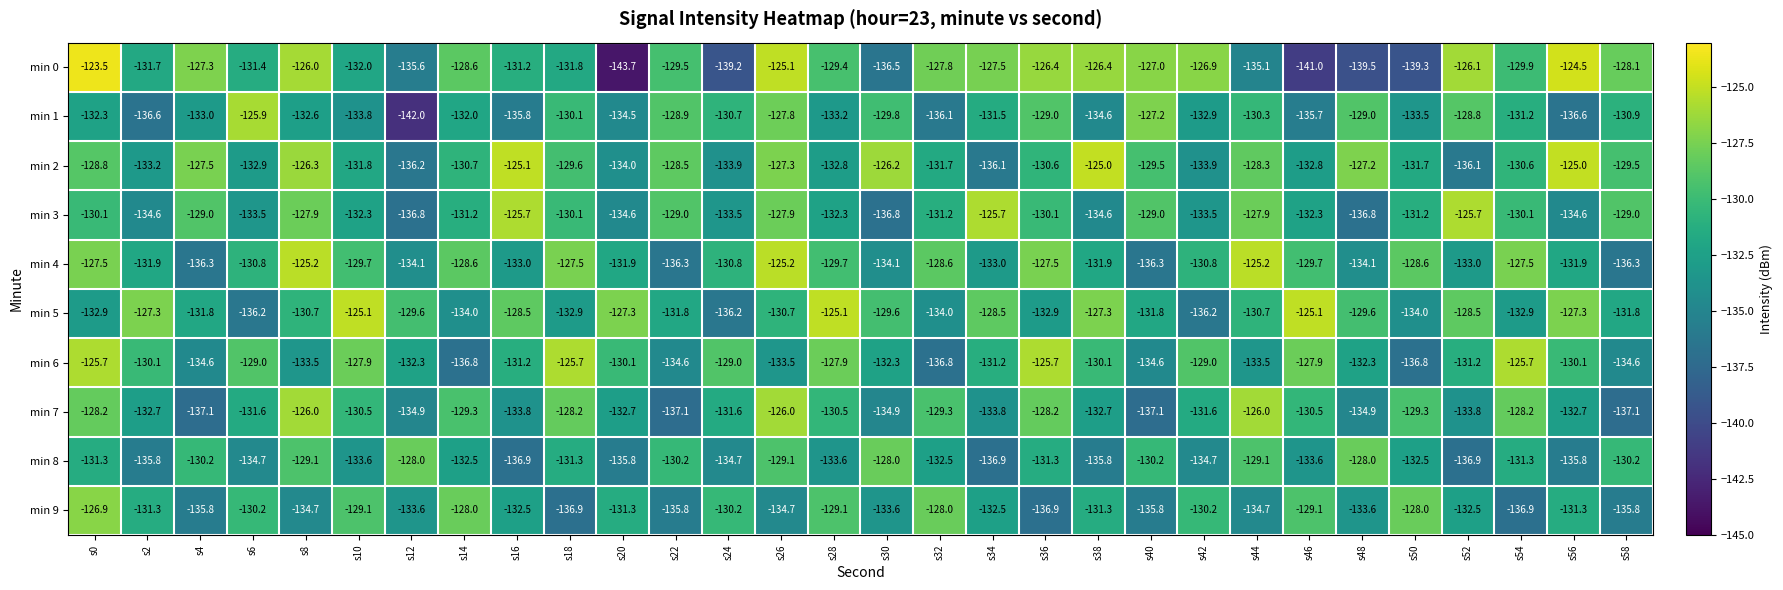

What is the difference between the maximum and minimum values in the min 4 series?

11.1